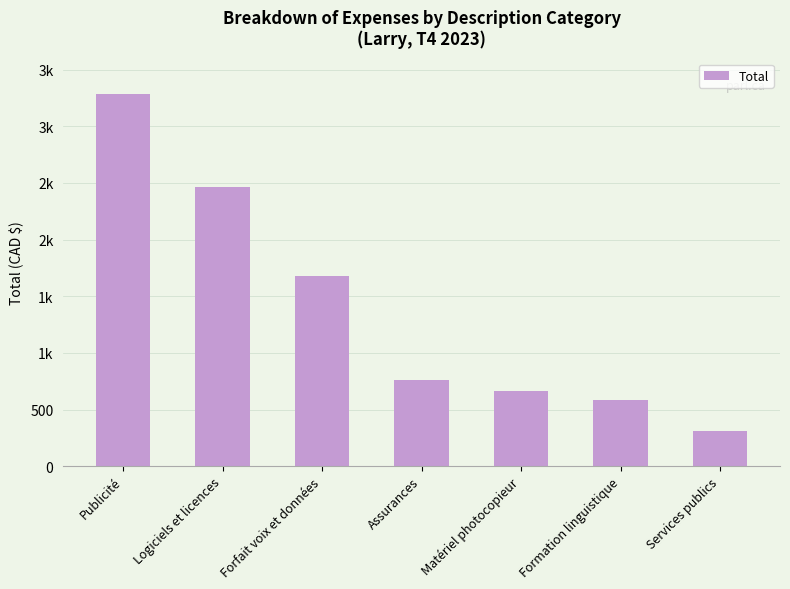

Are the bars horizontal?

No